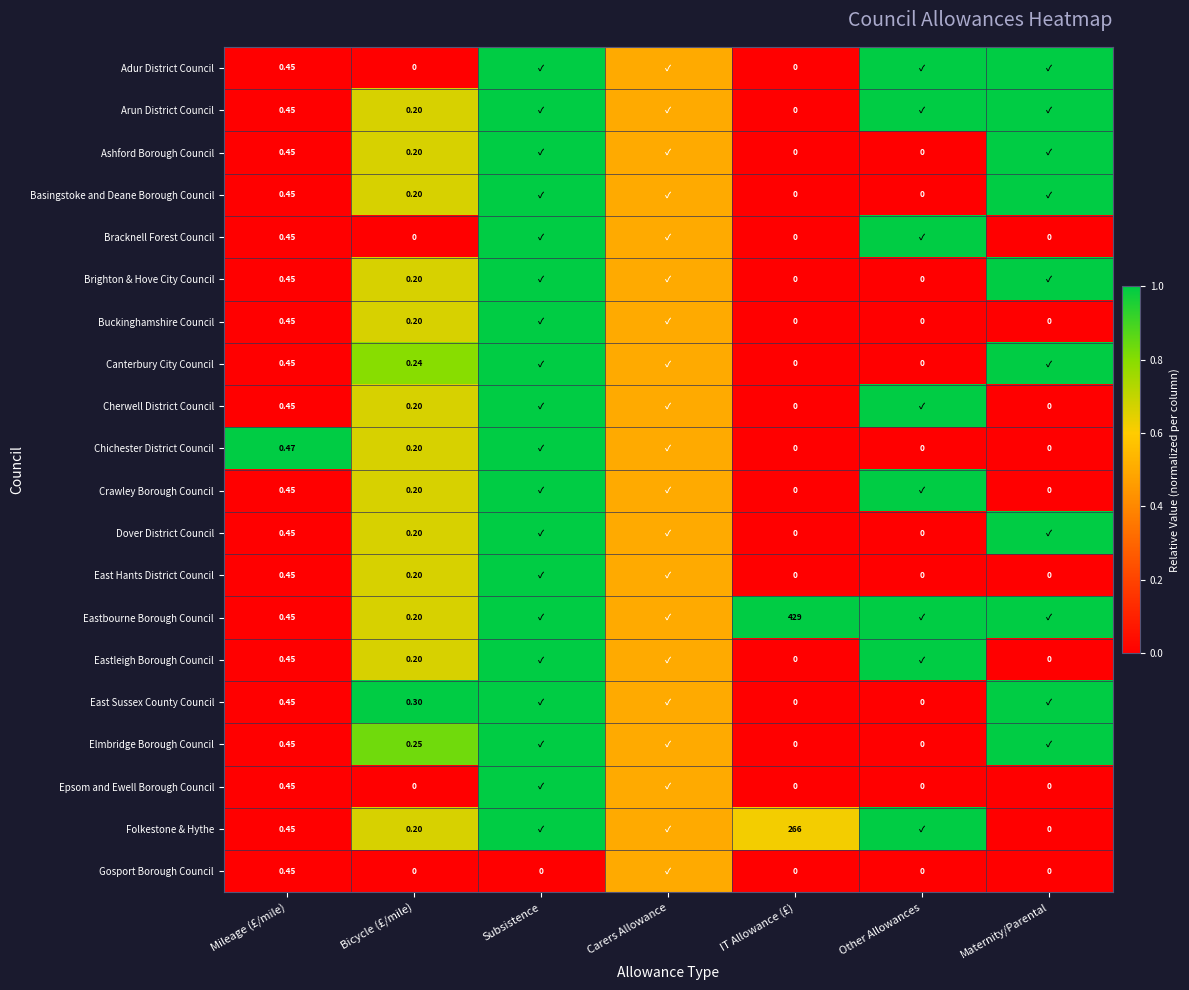

At which label does Chichester District Council reach its minimum?

IT Allowance (£)